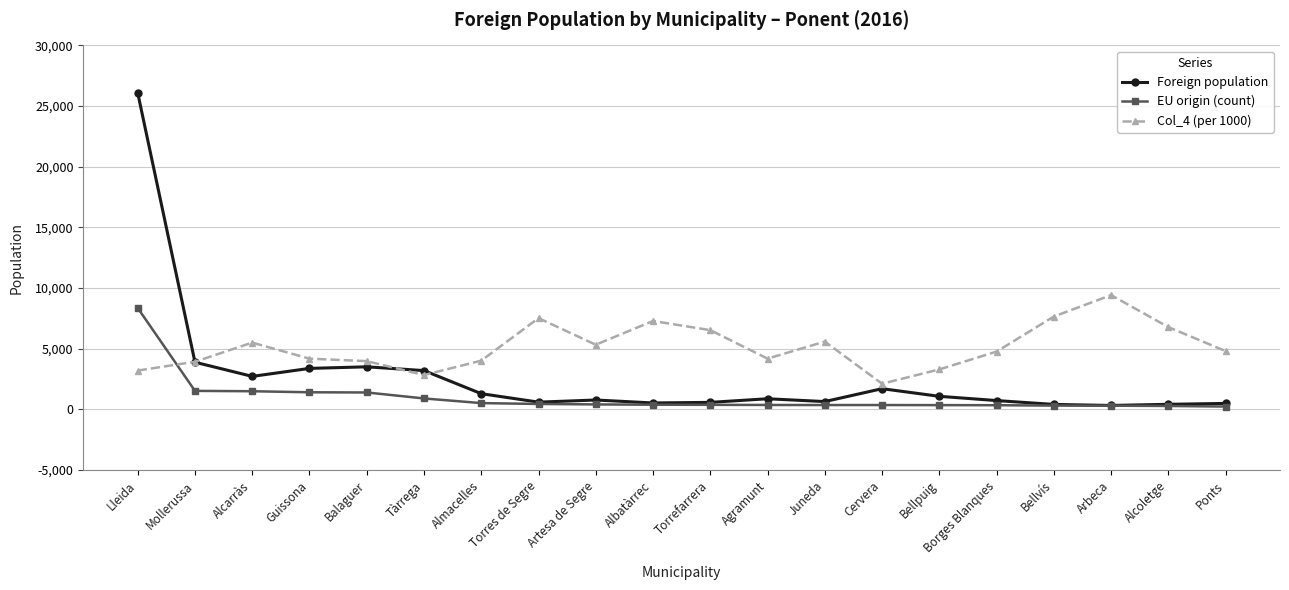

Between Lleida and Alcarràs, which series saw the biggest shift?

Foreign population